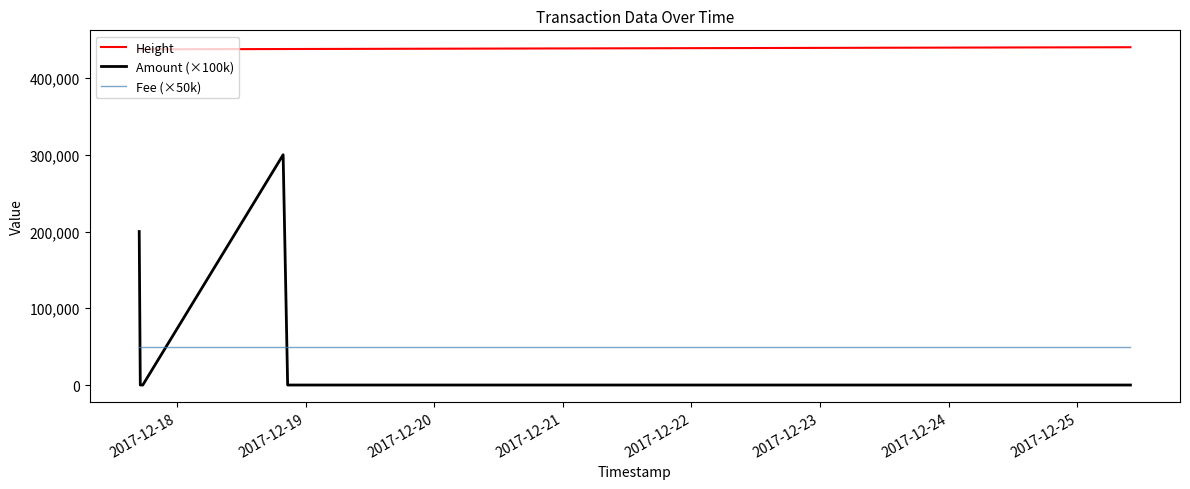

True or false: Amount (×100k) and Height cross at least once.

False